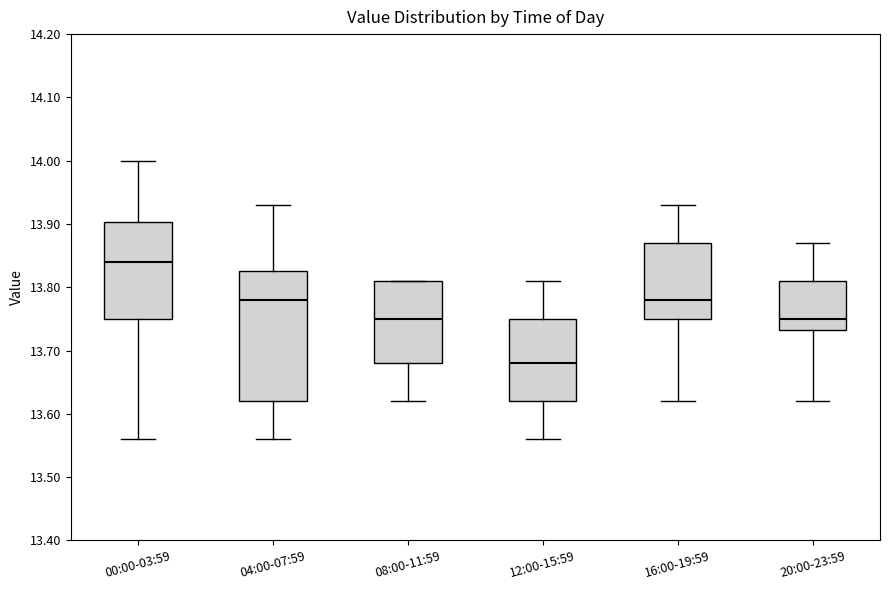

Reading left to right, read every box against the y-axis: the position of its median line, the range the box covers, and the ends of its whiskers. The values are not printed on the chart, so give them approximately, as read against the axis.

00:00-03:59: median 13.84, box 13.75 to 13.90, whiskers 13.56 to 14.00
04:00-07:59: median 13.78, box 13.62 to 13.83, whiskers 13.56 to 13.93
08:00-11:59: median 13.75, box 13.68 to 13.81, whiskers 13.62 to 13.81
12:00-15:59: median 13.68, box 13.62 to 13.75, whiskers 13.56 to 13.81
16:00-19:59: median 13.78, box 13.75 to 13.87, whiskers 13.62 to 13.93
20:00-23:59: median 13.75, box 13.73 to 13.81, whiskers 13.62 to 13.87